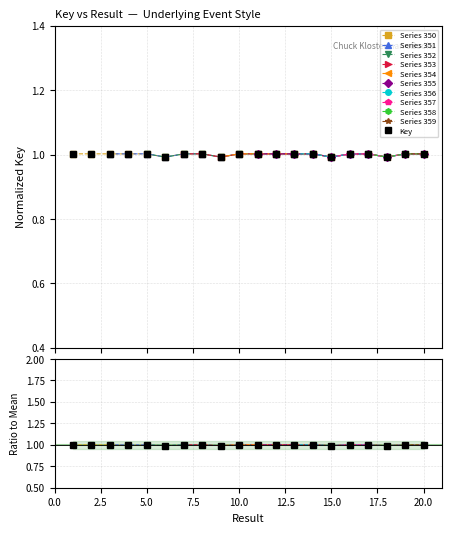

What is the greatest value displayed?

1.0